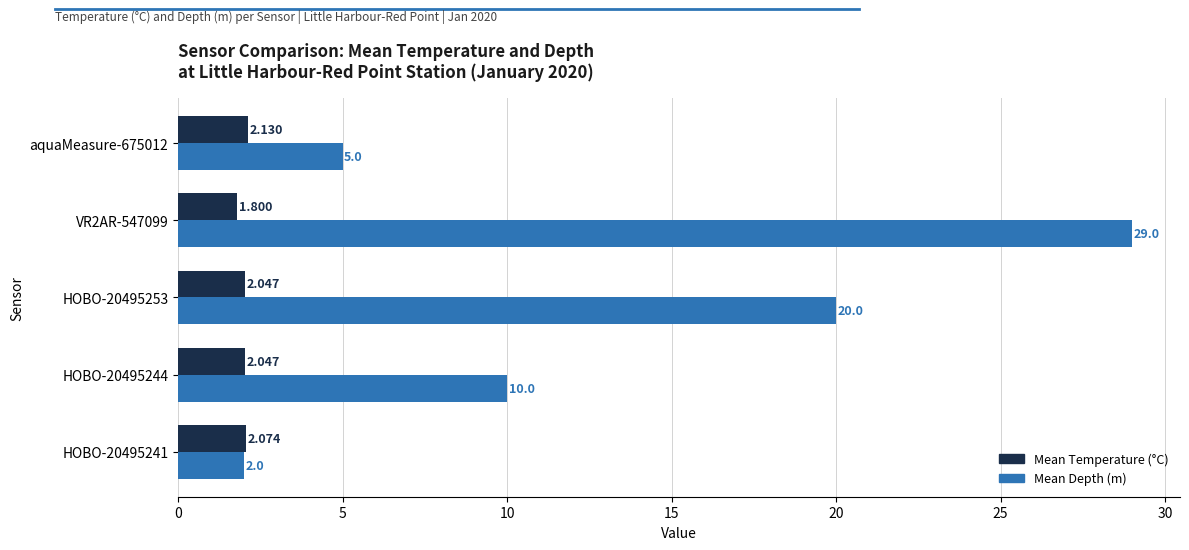

Which series has the largest range (max minus min)?

Mean Depth (m)